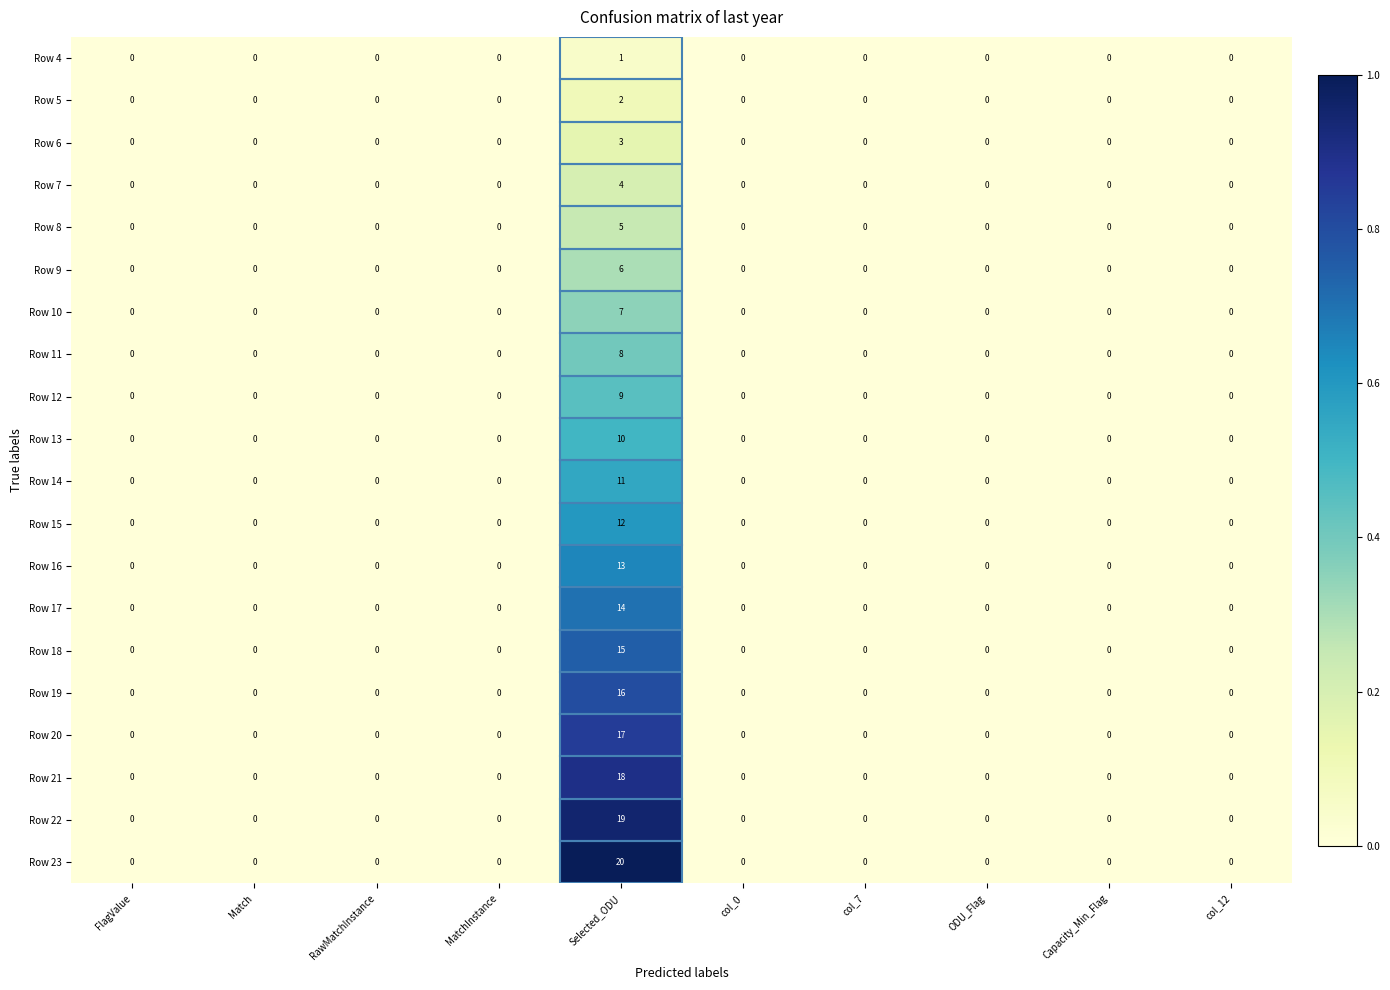

Which category has the highest value across all series?

Selected_ODU